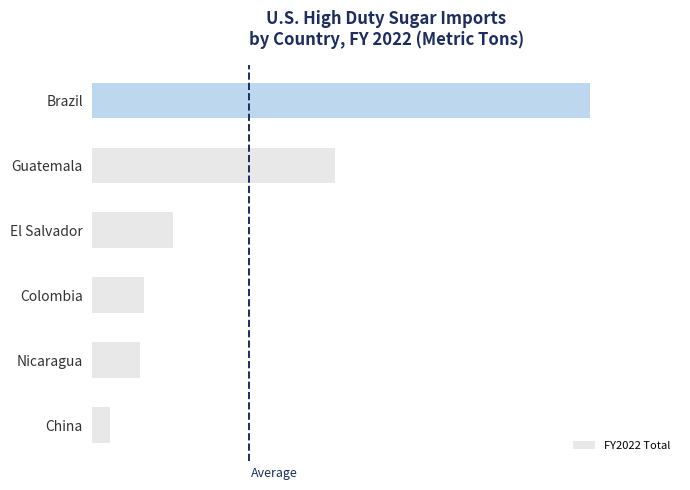

At which label is the value closest to 57916?

Guatemala